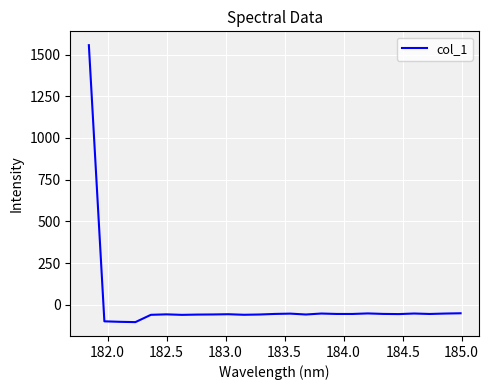

What is the minimum value shown in the chart?

-103.1